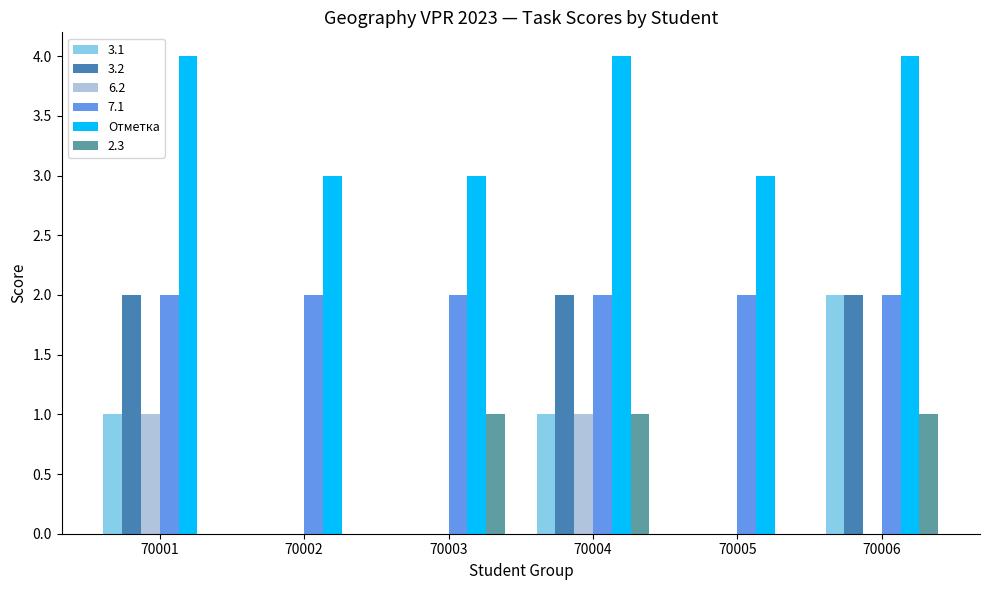

The 6.2 series shows 0 at 70006. True or false?

True